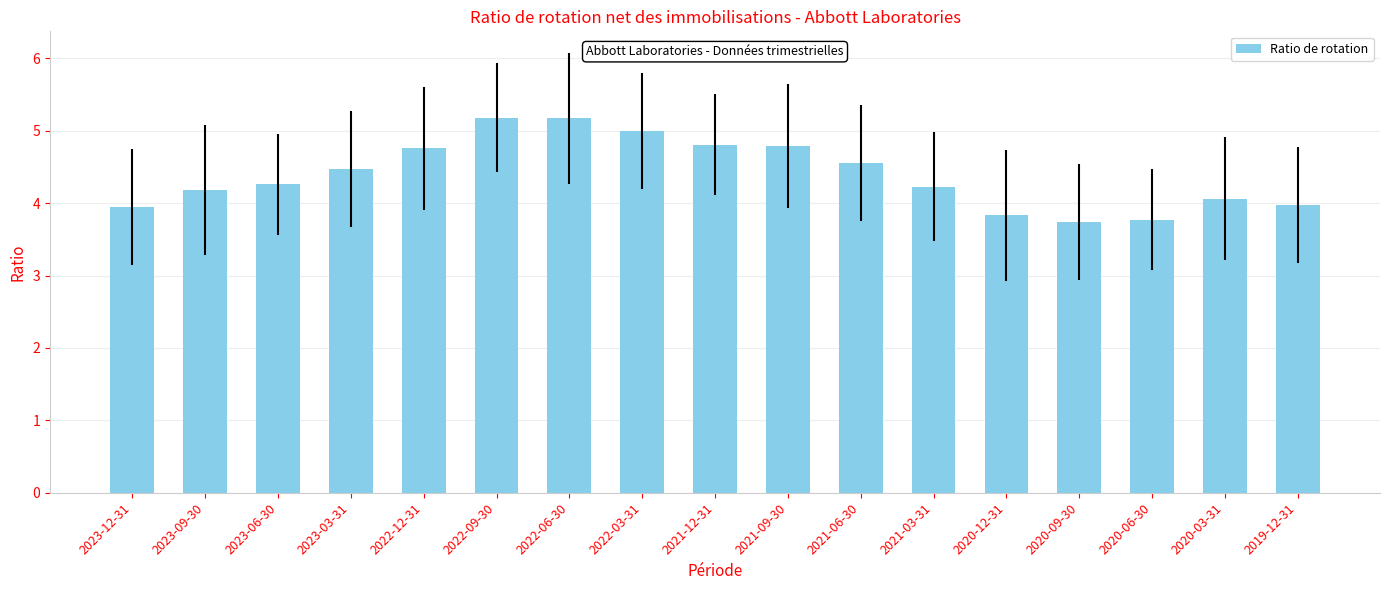

What value does the data have at 2023-12-31?

4.0